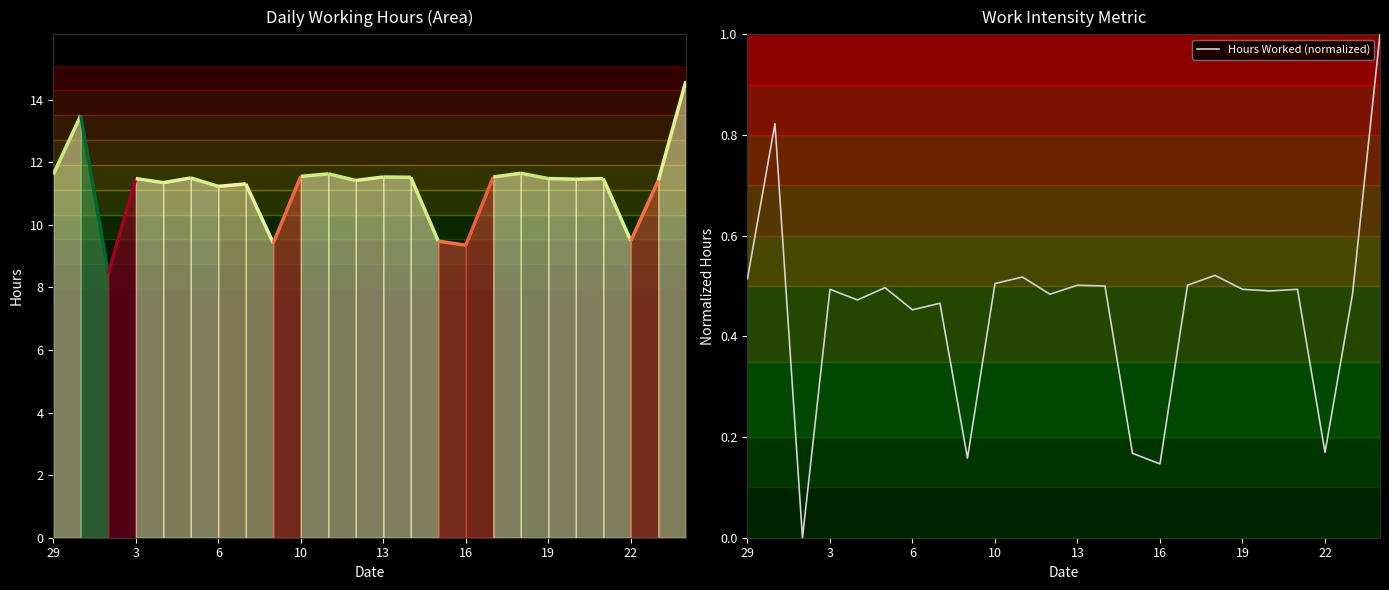

What value does the data have at 8?

0.2